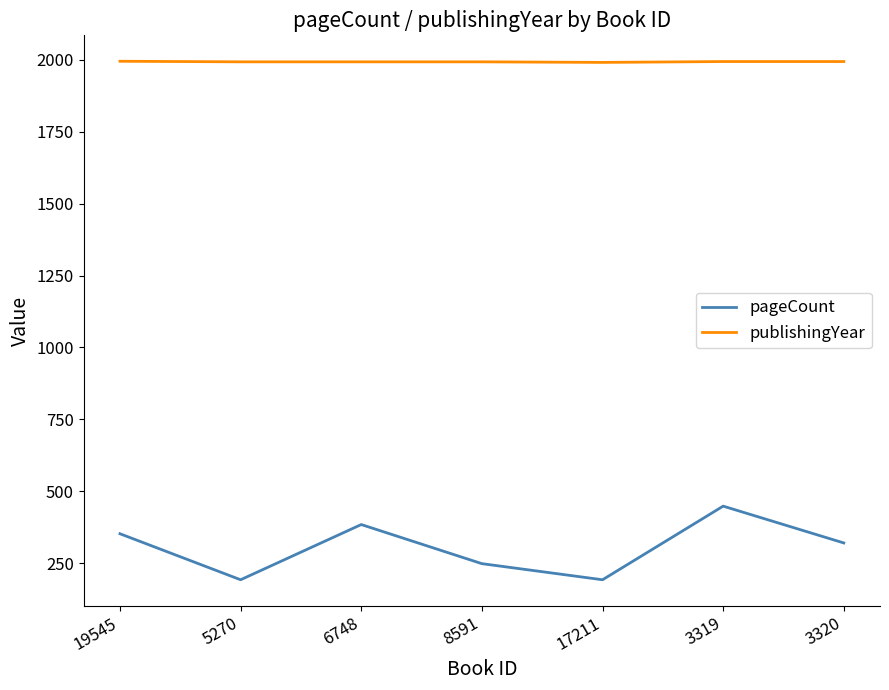

Is it true that publishingYear equals 1994 at 3319?

True